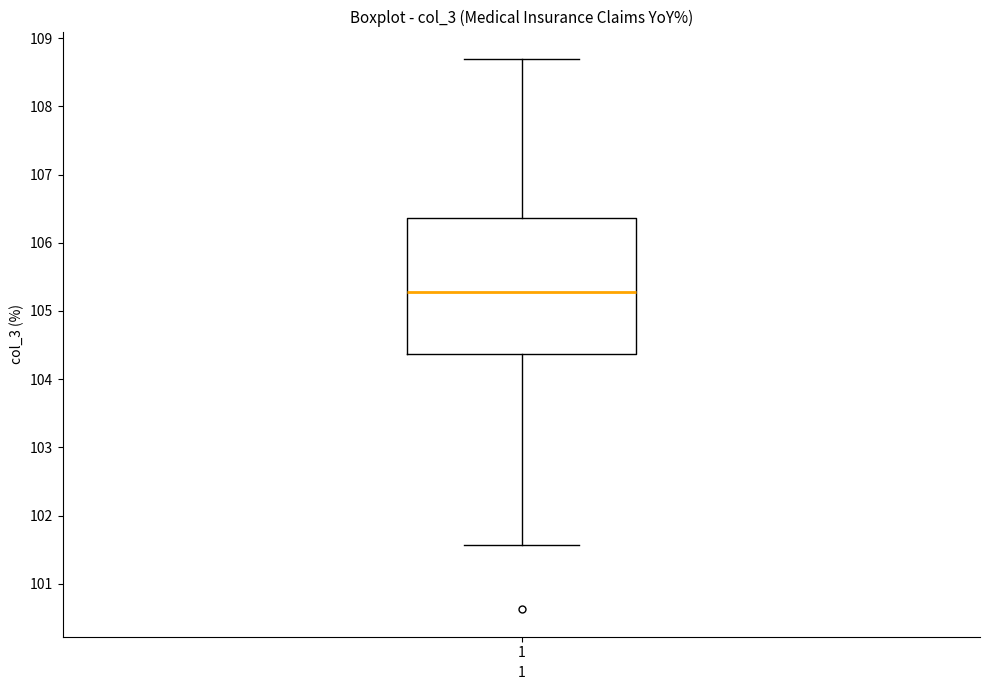

Transcribe this box plot: give where the median line is, the range the box spans, and where the two whiskers end, as read against the y-axis. The values are not printed on the chart, so give them approximately, as read against the axis.

median 105.3, box 104.4 to 106.4, whiskers 101.6 to 108.7